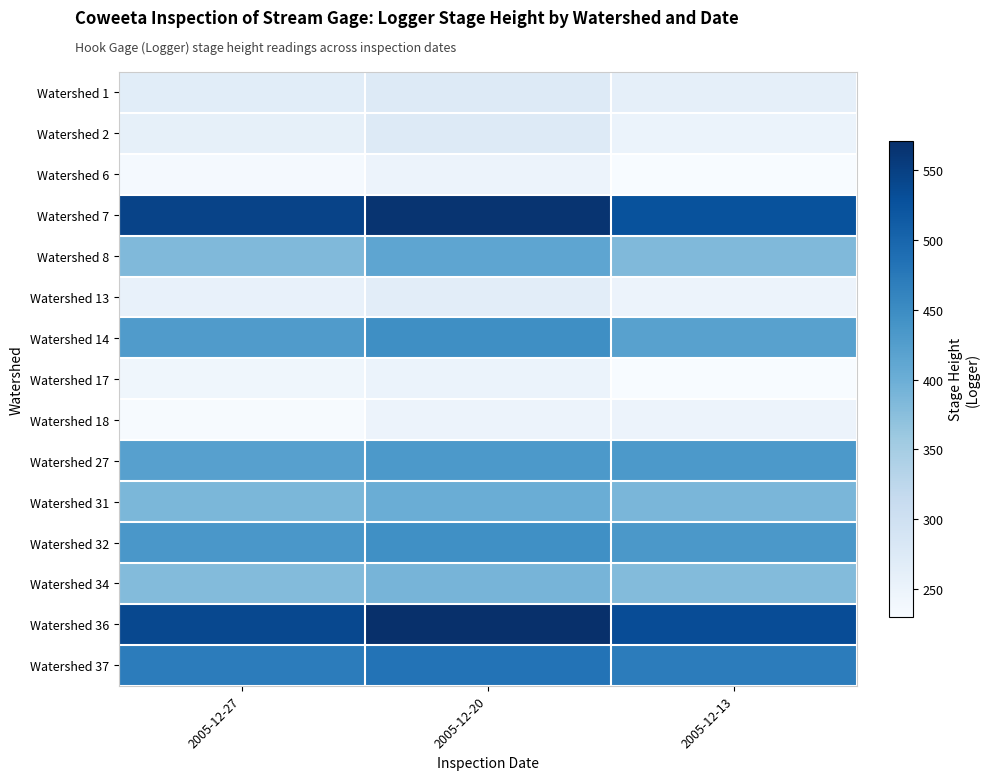

What is the difference between the highest and lowest values at 2005-12-20?

322